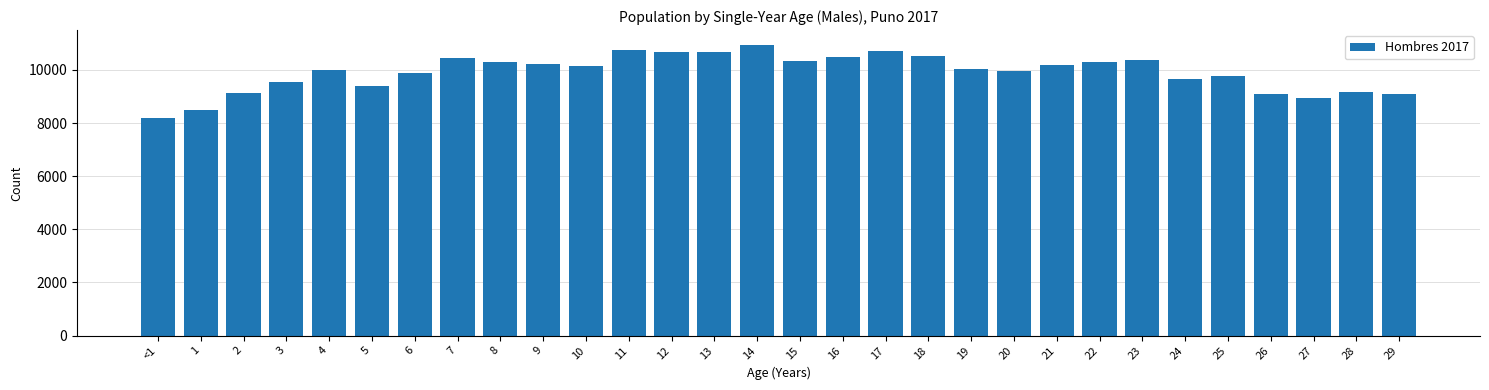

What is the sum of all values?

297522